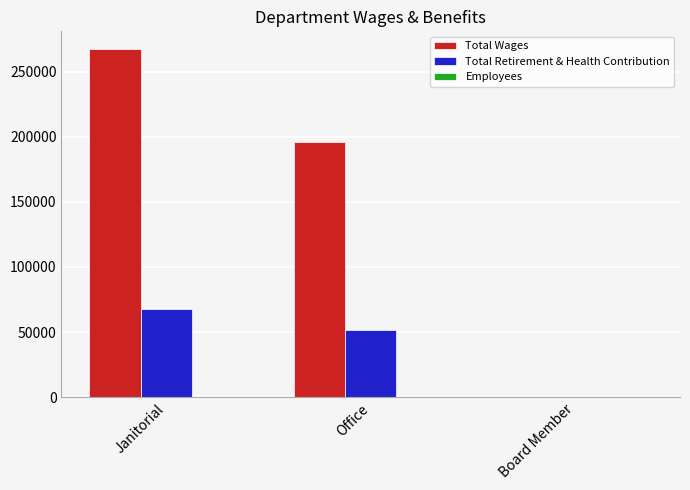

At which category is the sum across all series the highest?

Janitorial